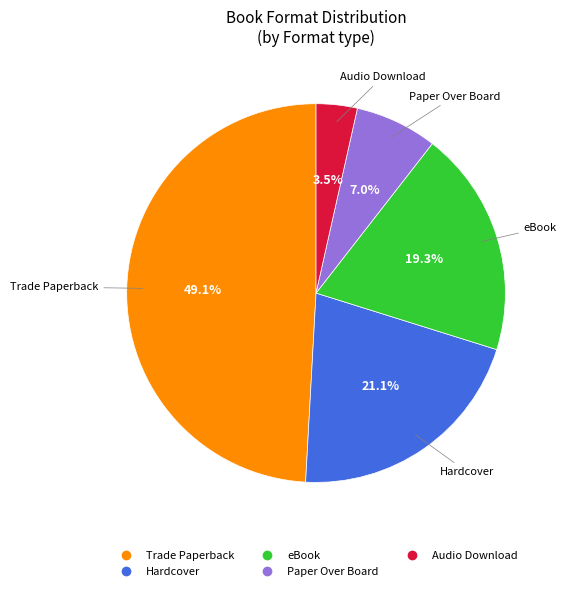

To the nearest percent, what is the difference between the largest and smallest slice percentages?

46%